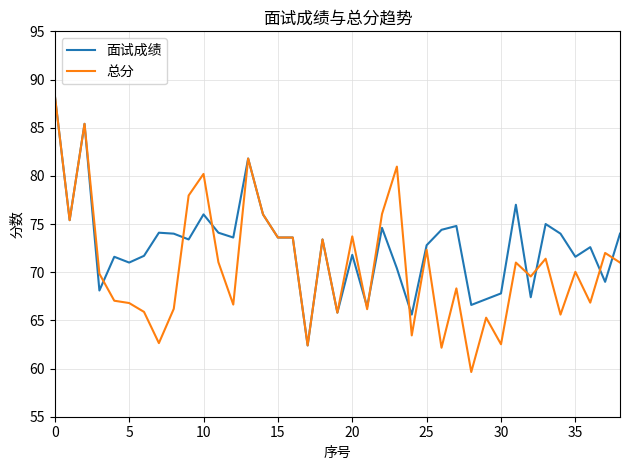

What are all the series names shown in the legend?

面试成绩, 总分